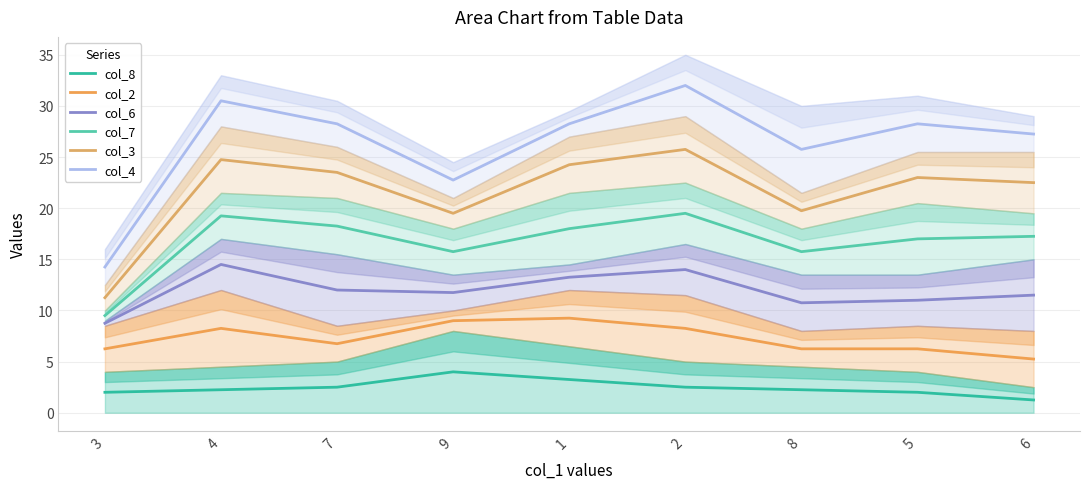

What is the total value across all series at 6?

85.0